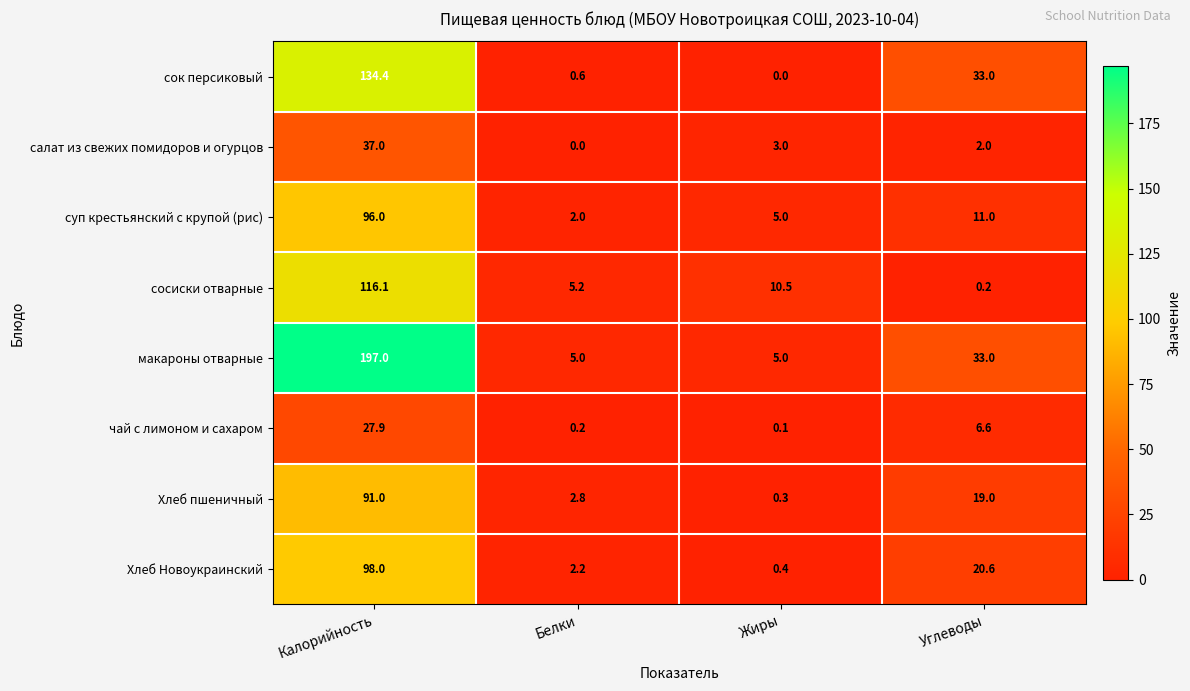

Is the value of Хлеб пшеничный at Белки greater than the value of макароны отварные at Белки?

No